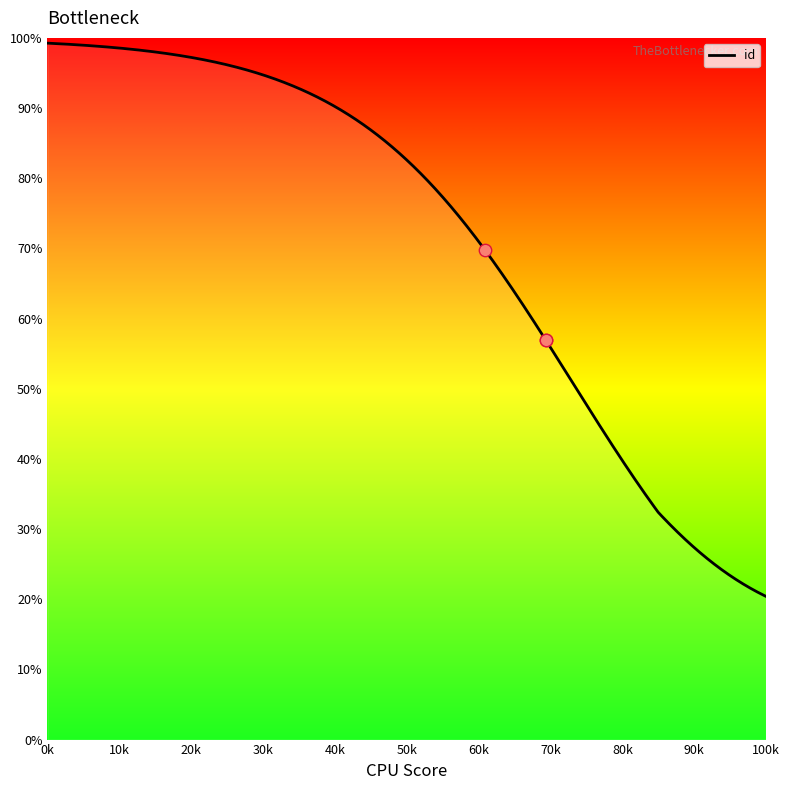

What is the ratio of the value at 6936 to the value at 6936?

1.0